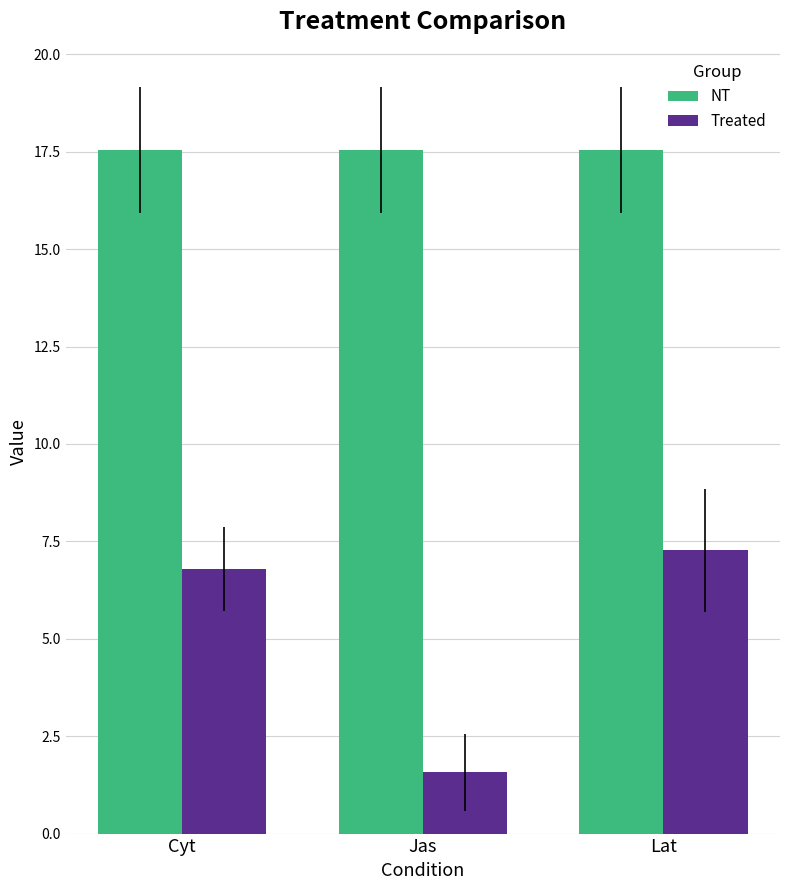

Between Jas and Lat, which series saw the biggest shift?

Treated